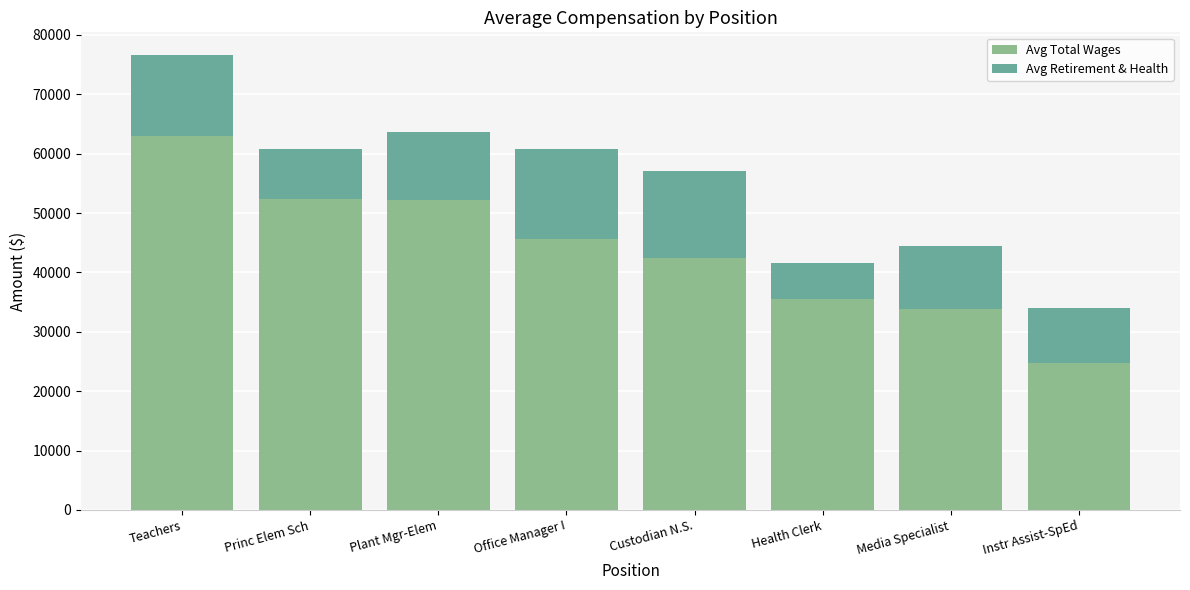

What is the difference between the maximum and second lowest values in the Avg Total Wages series?

29040.0